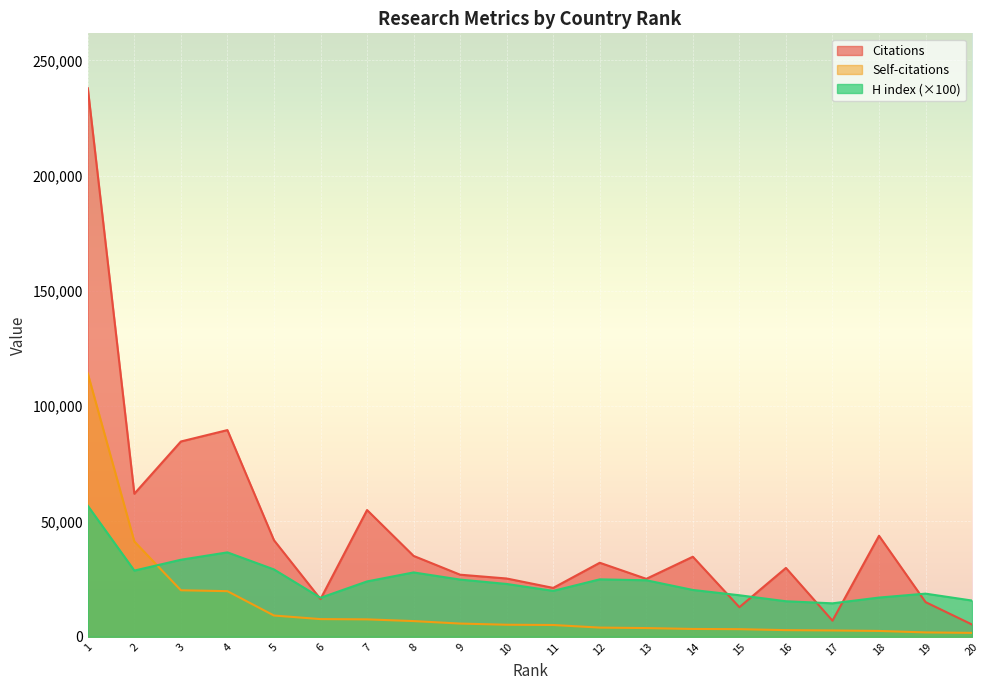

List the series in order of their peak value, lowest first.

H index (×100), Self-citations, Citations